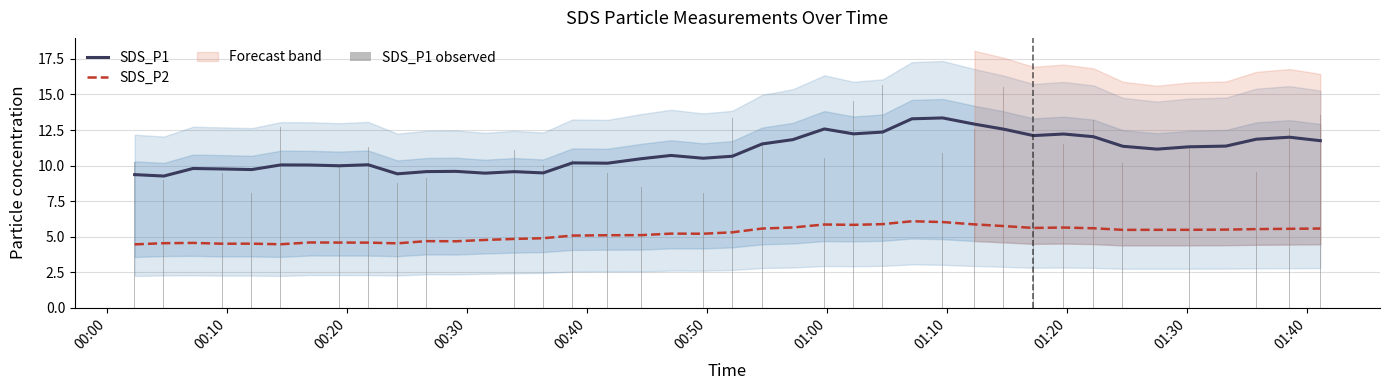

What is the minimum value for SDS_P2?

4.5